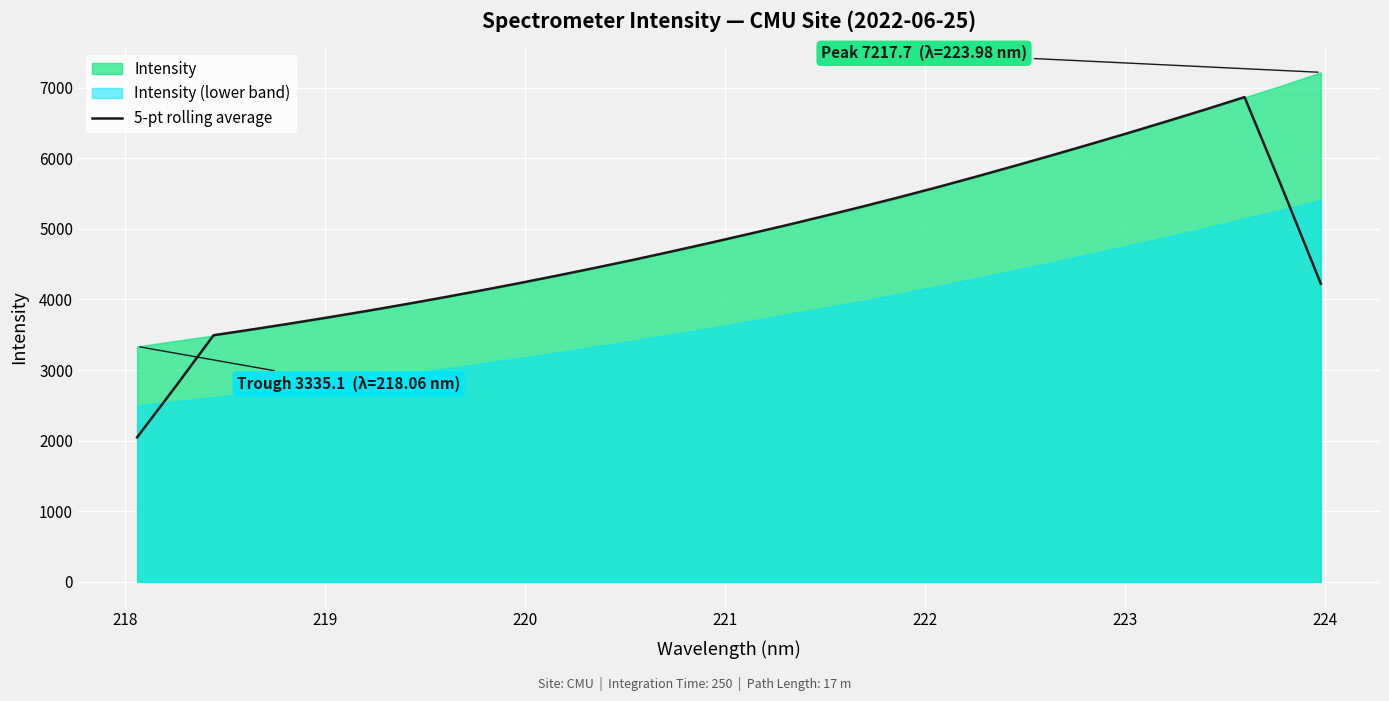

What is the highest value of the 5-pt rolling average series?

6866.9